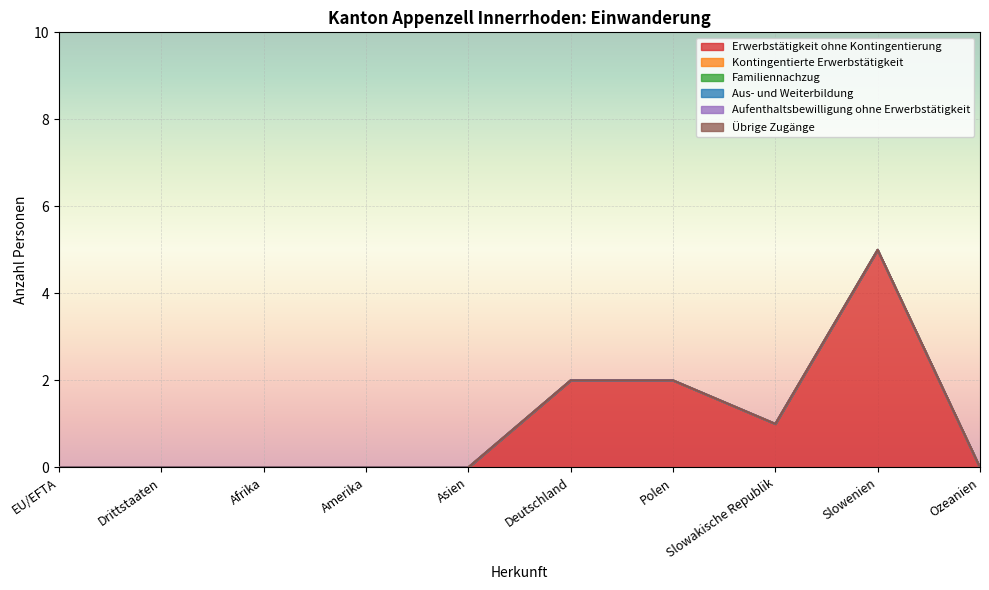

True or false: Kontingentierte Erwerbstätigkeit and Übrige Zugänge intersect in this chart.

False